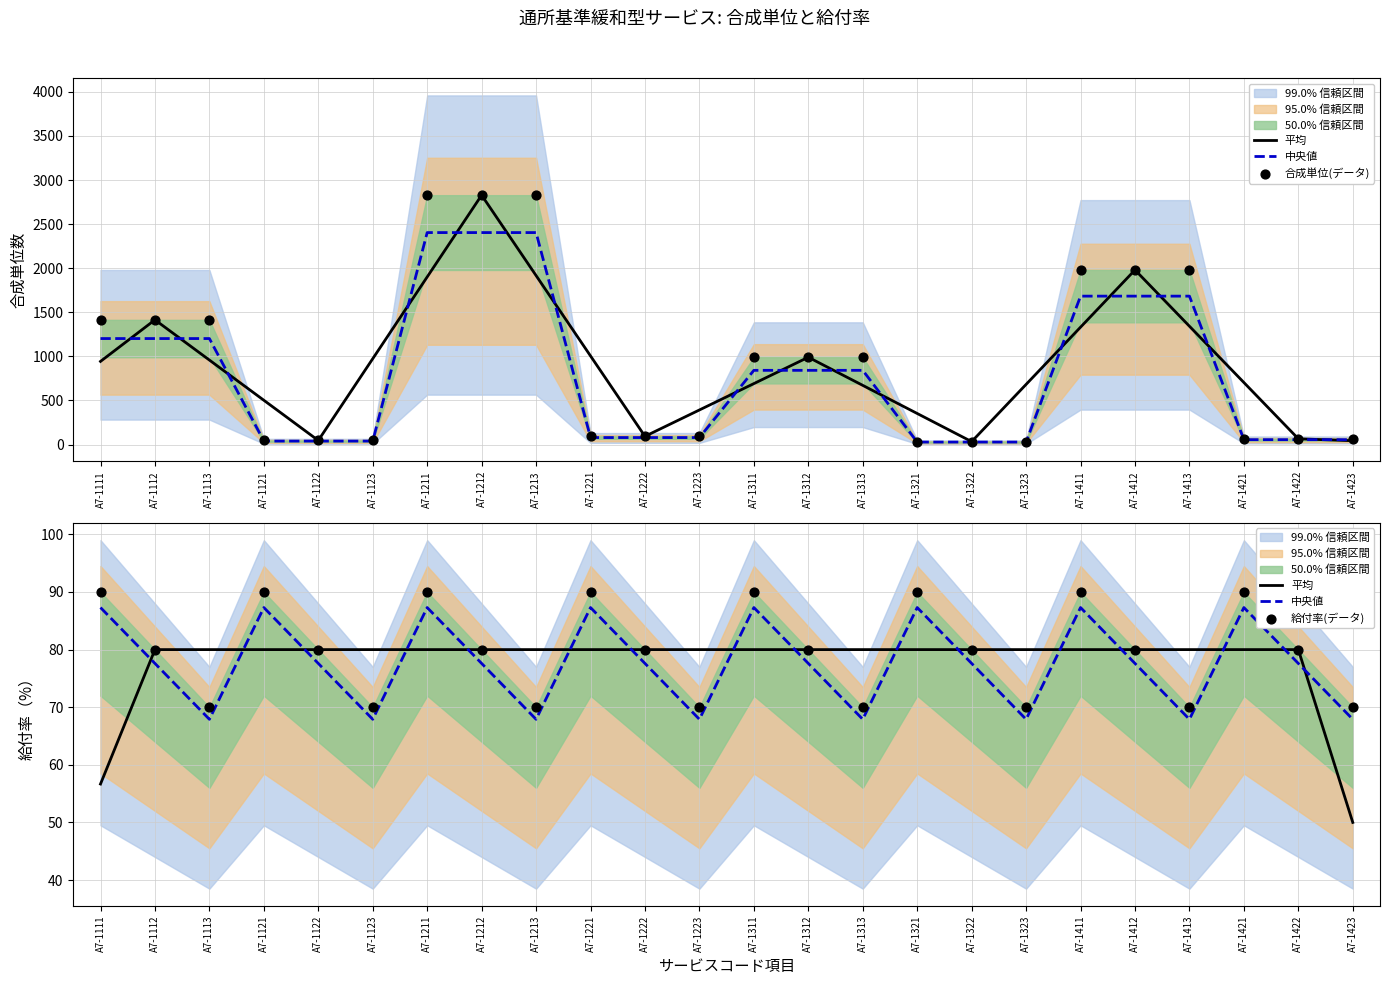

At which category is the sum across all series the highest?

A7-1211